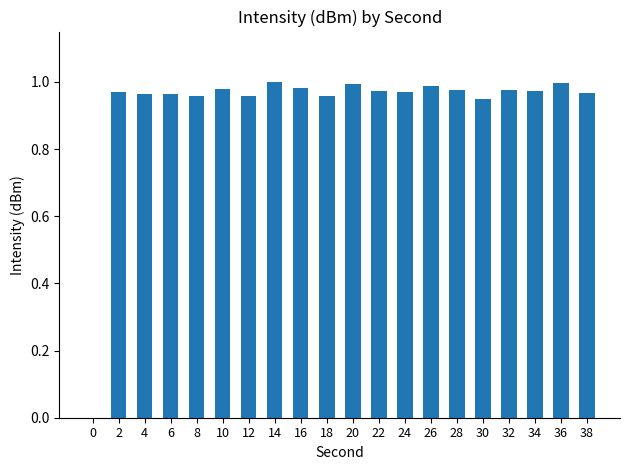

Are the bars horizontal?

No